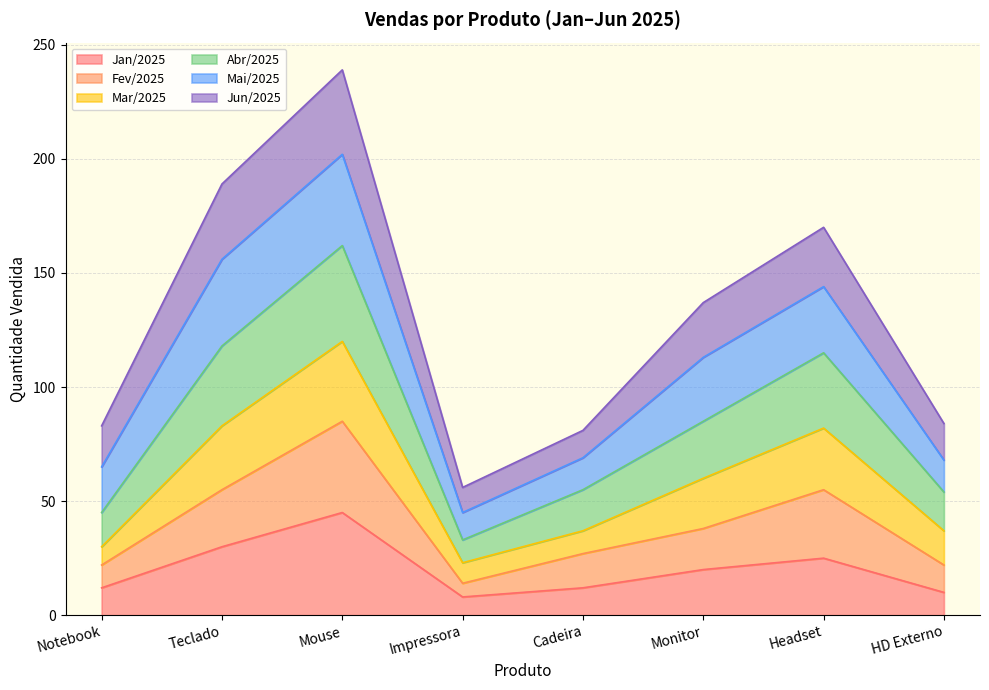

At which category does Abr/2025 reach its first local valley?

Impressora